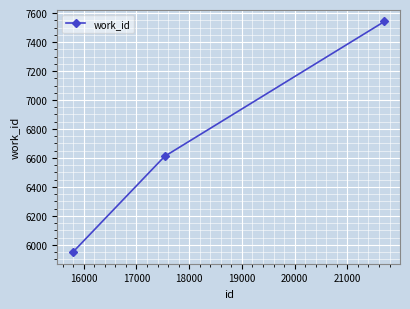

Is this an area chart (filled region under the line)?

No